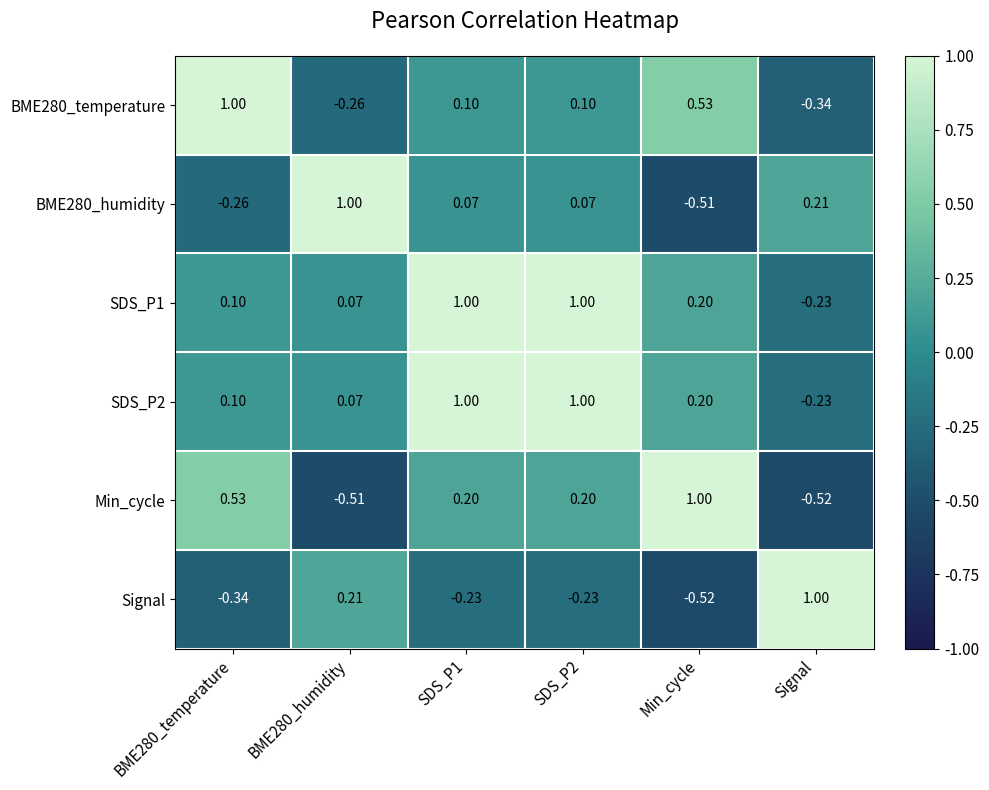

How many positive values does the SDS_P2 series have?

5